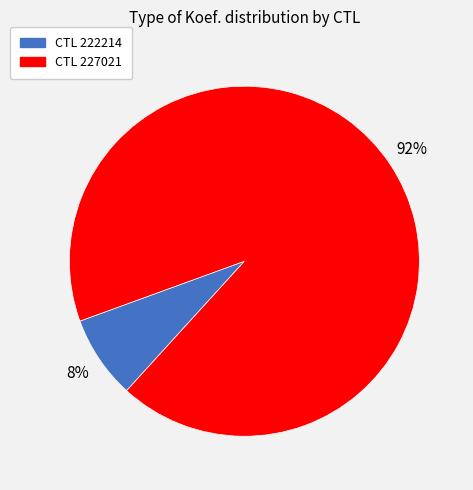

To the nearest percent, what is the average slice percentage?

50%